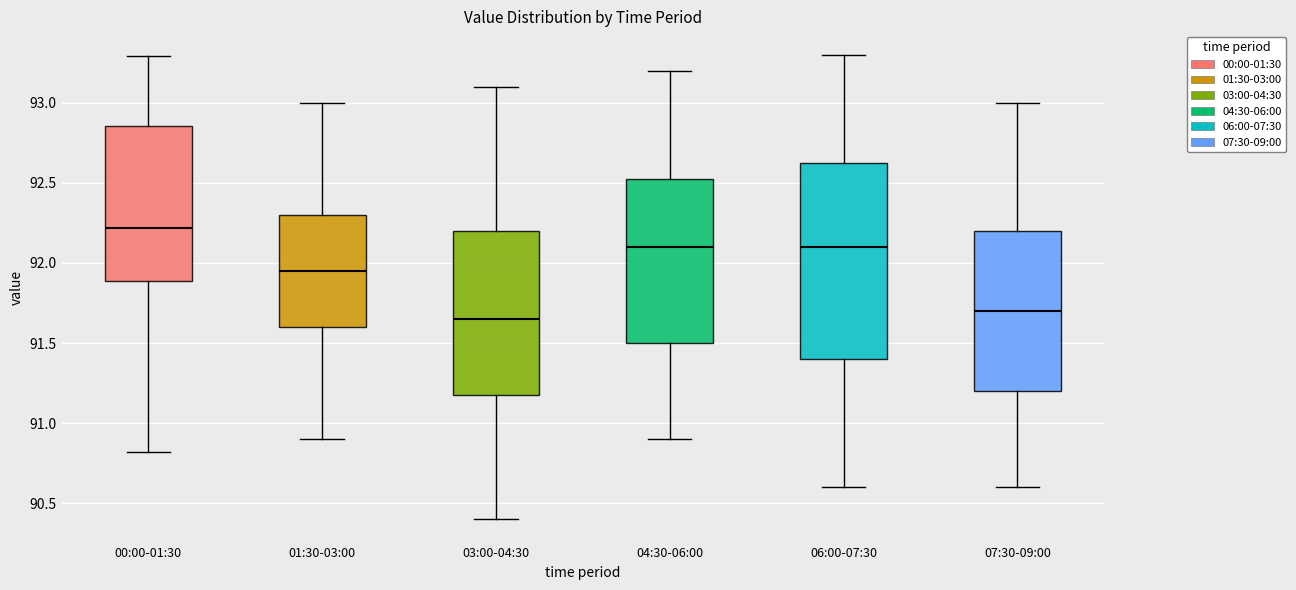

Which box's median line is the highest?

00:00-01:30